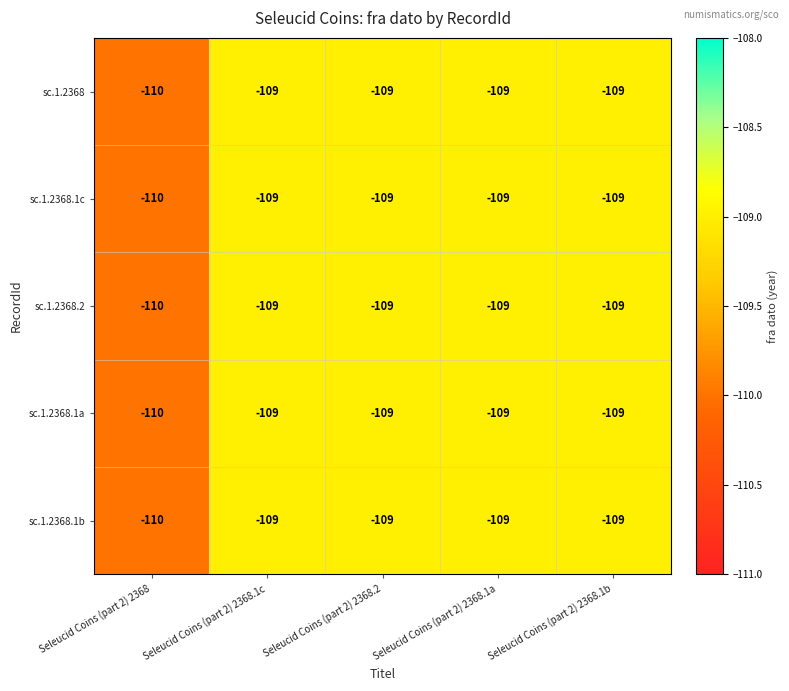

How many sc.1.2368.1b values are between -109 and -108?

4